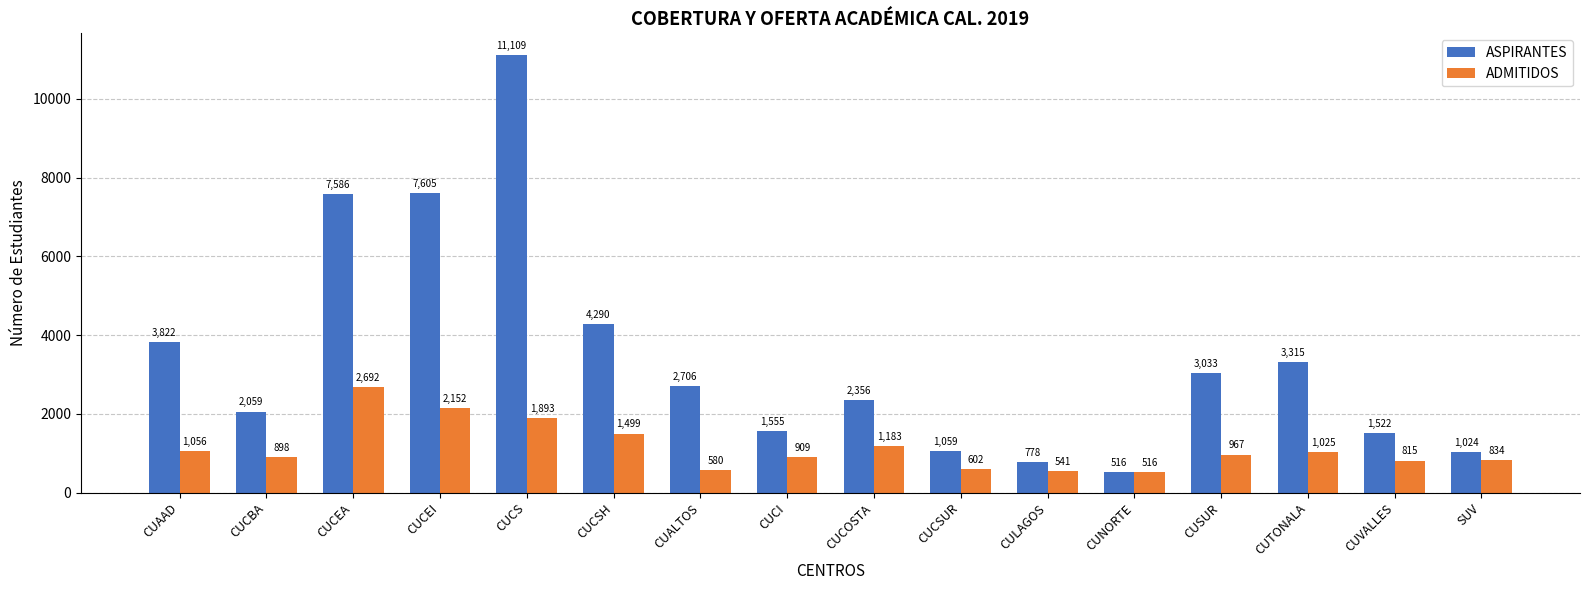

What position from the right is CUALTOS?

10